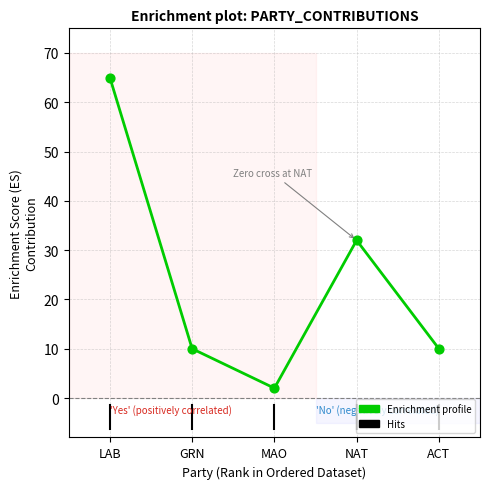

What is the change in value from LAB to NAT?

-33